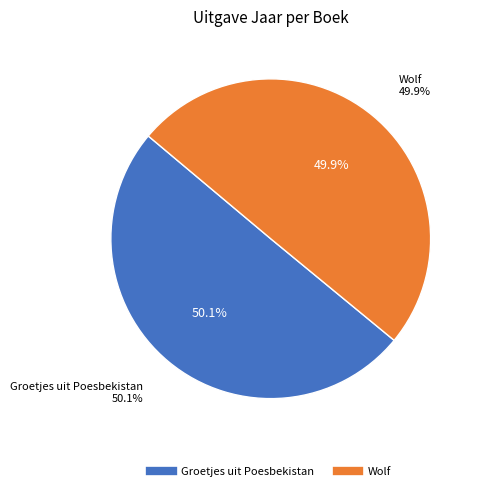

Rank the categories by value from highest to lowest.

Groetjes uit Poesbekistan, Wolf